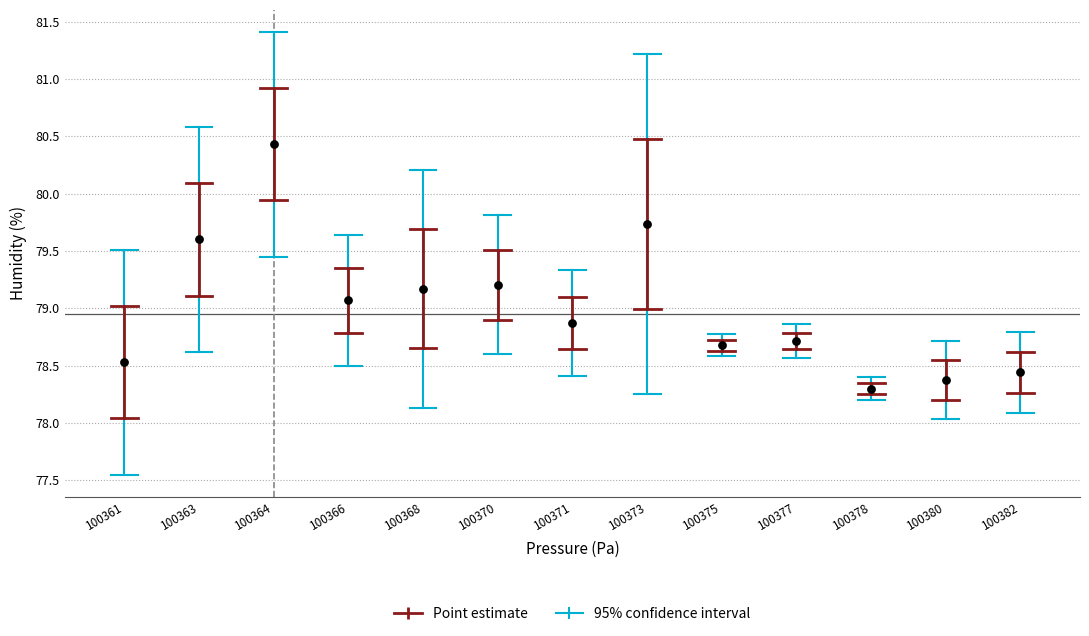

What is the range of X values (max minus min)?

20.8